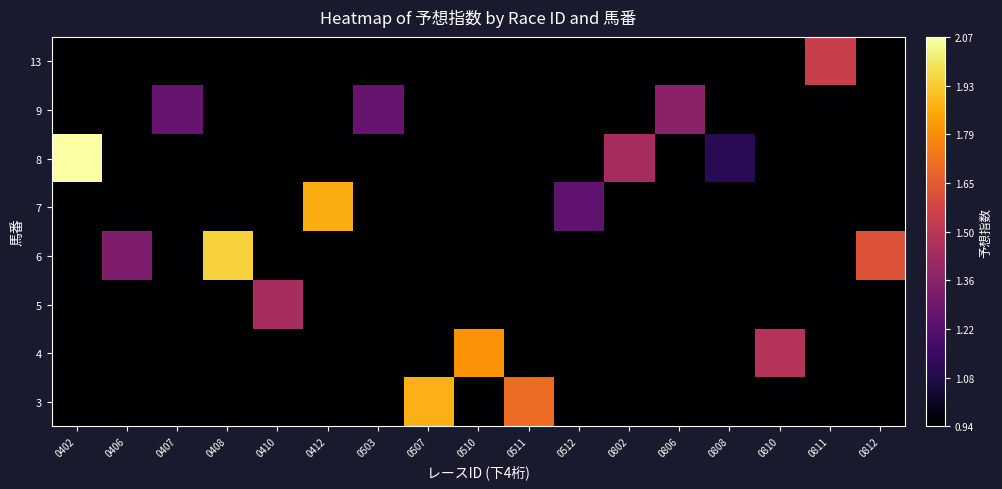

How many distinct data groups are displayed?

8